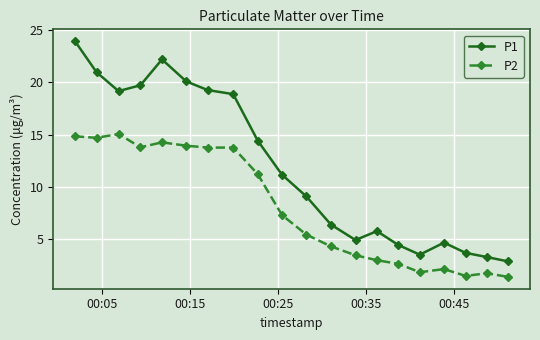

True or false: P2 and P1 intersect in this chart.

False